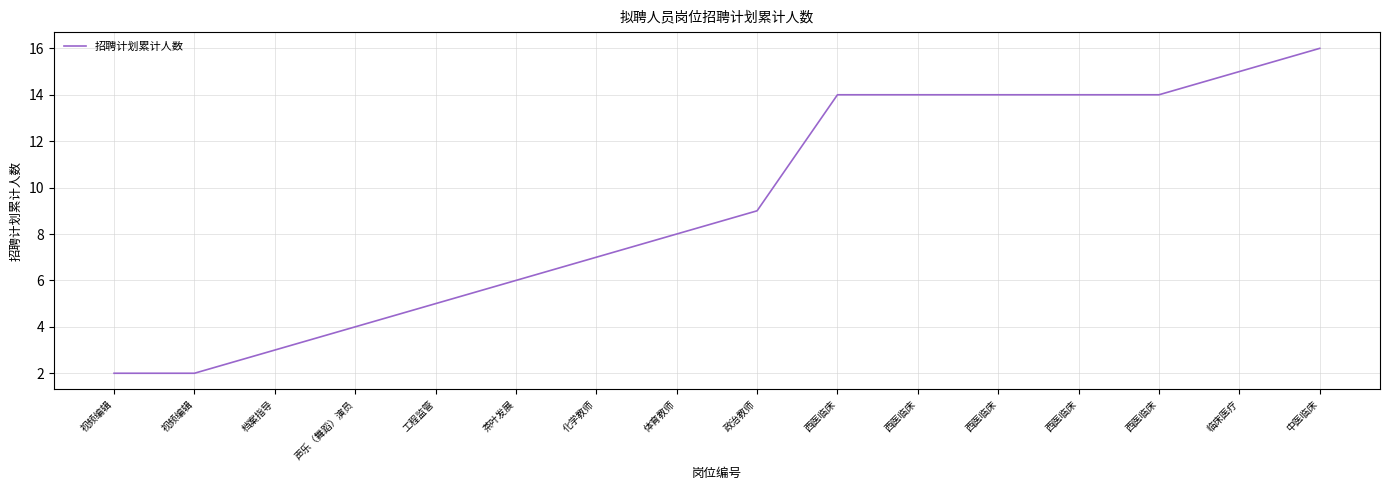

What is the value of the 7th point from the left?

7